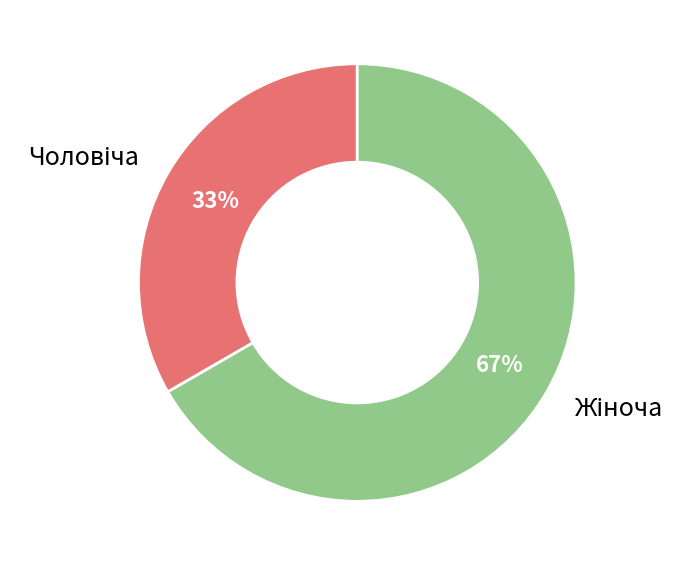

Is there a majority slice in this chart?

Yes